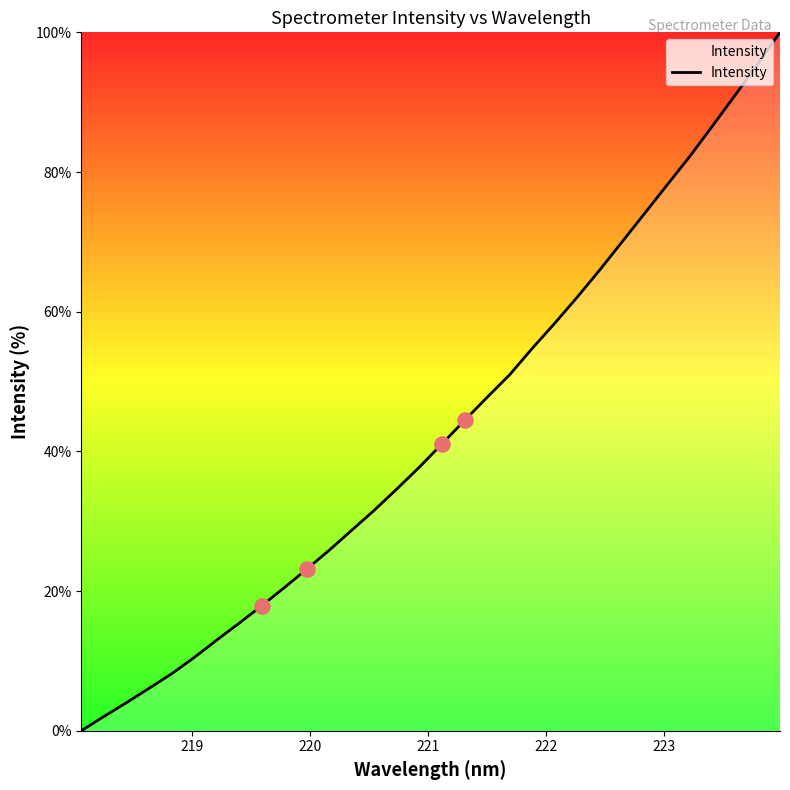

What is the difference between the maximum and minimum values?

100.0